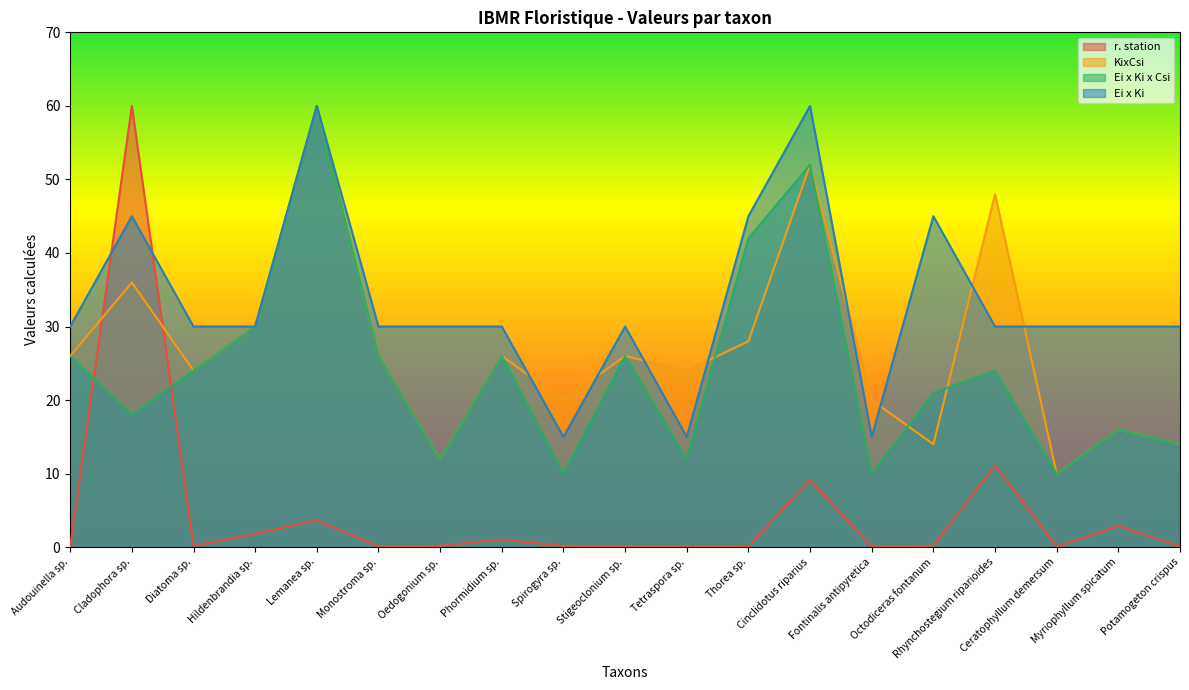

In Ei x Ki, how many points are higher than both neighbors (excluding endpoints)?

5